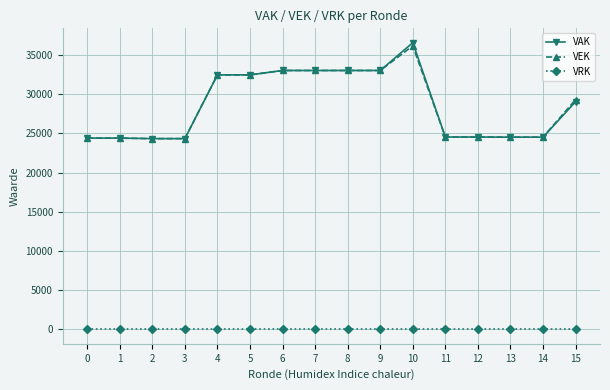

What is the value of the VEK point at the 5th from the left?

32474